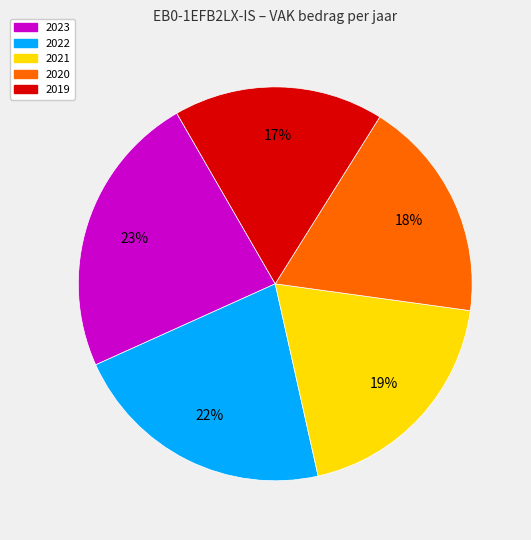

Does any single category account for the majority?

No